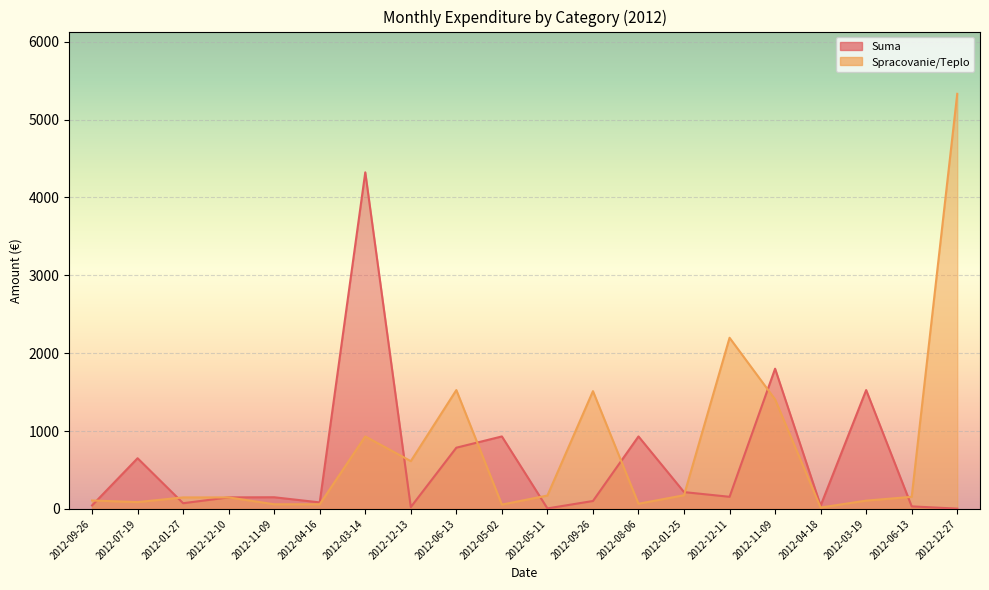

Rank the series by their average value, from lowest to highest.

Suma, Spracovanie/Teplo